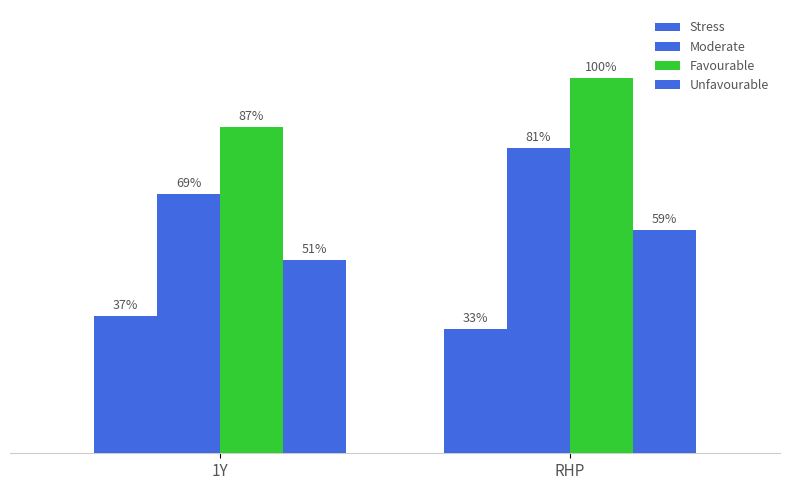

At which label does Unfavourable reach its peak?

RHP